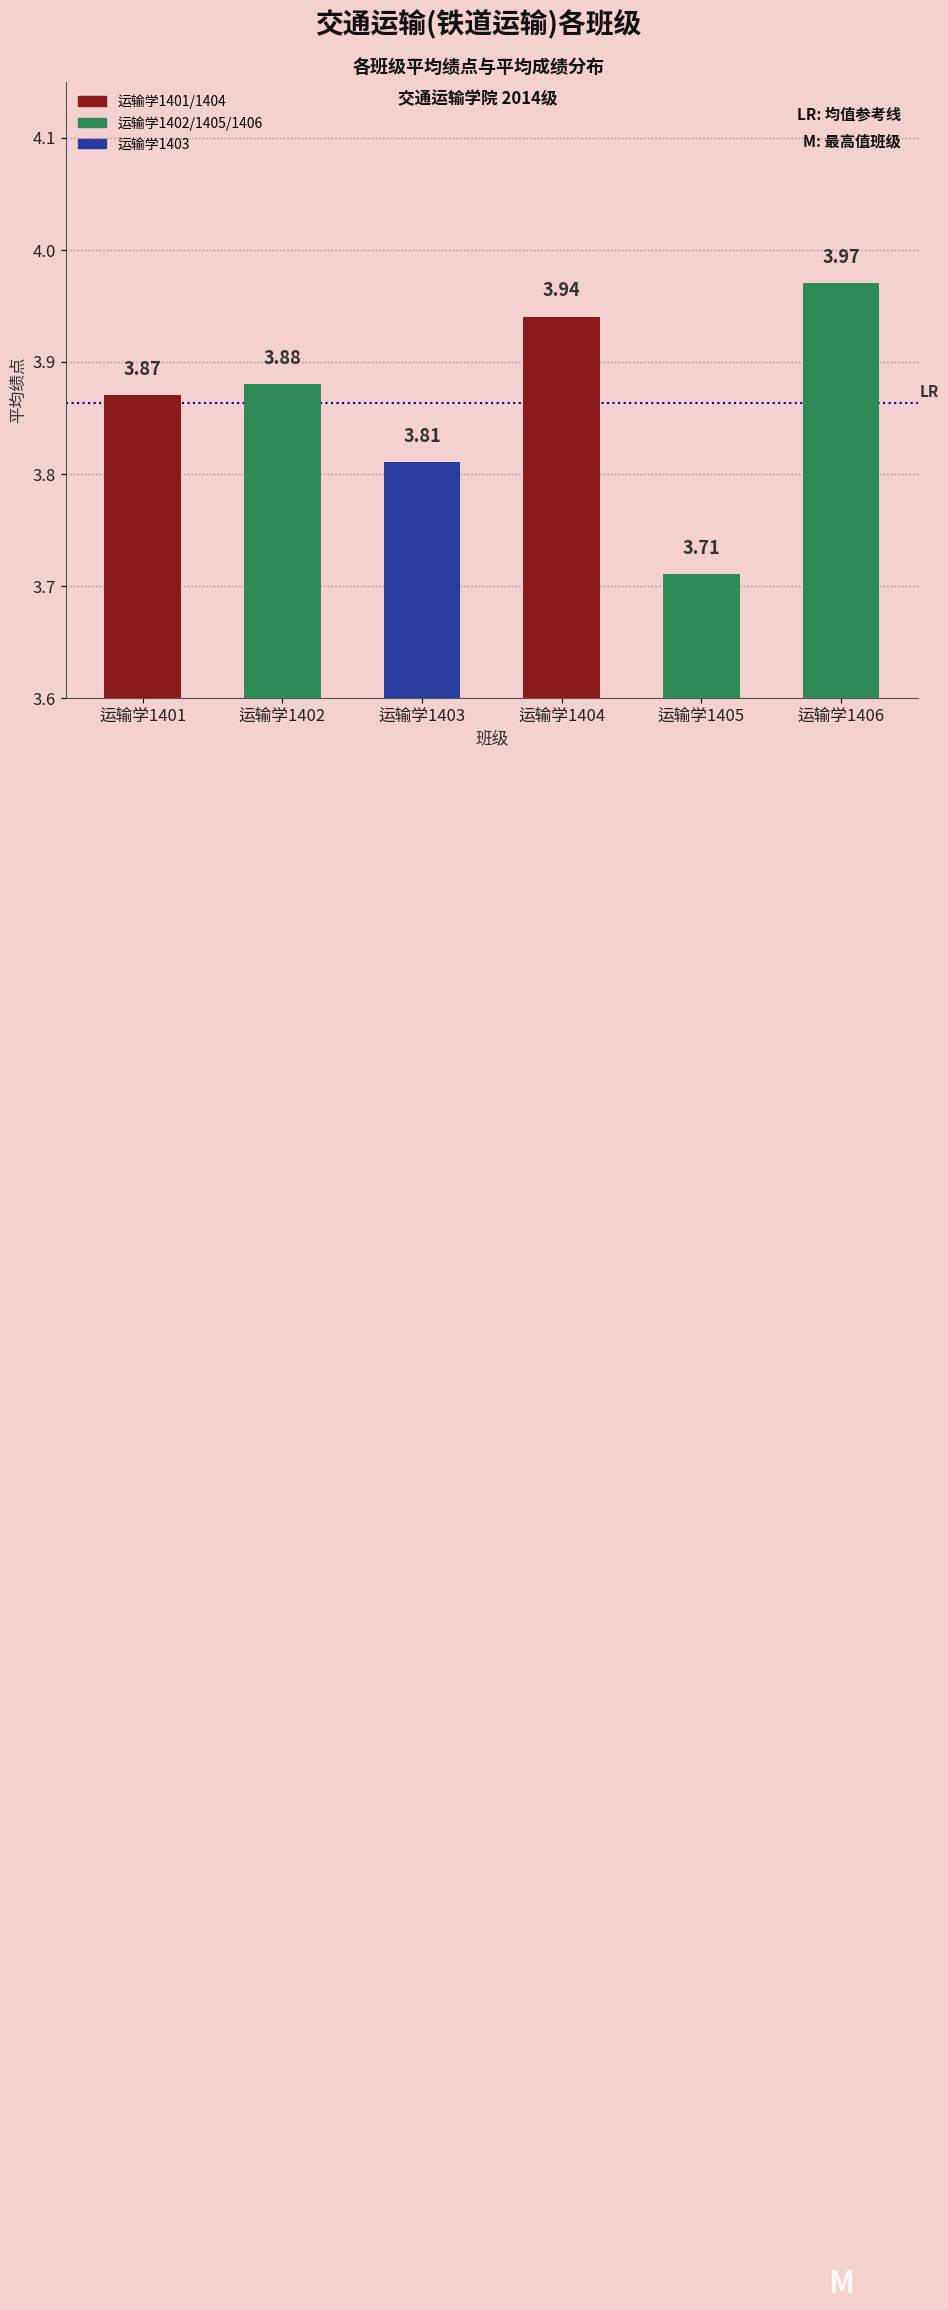

What is the change in value from 运输学1401 to 运输学1406?

+0.1